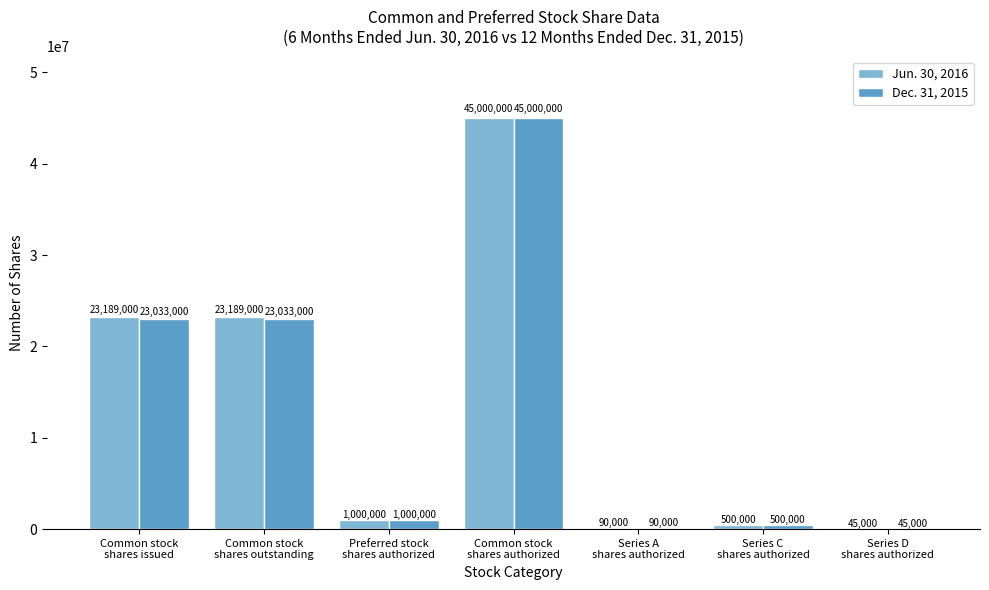

What is the sum of the Dec. 31, 2015 values at Series C
shares authorized and Common stock
shares outstanding?

23533000